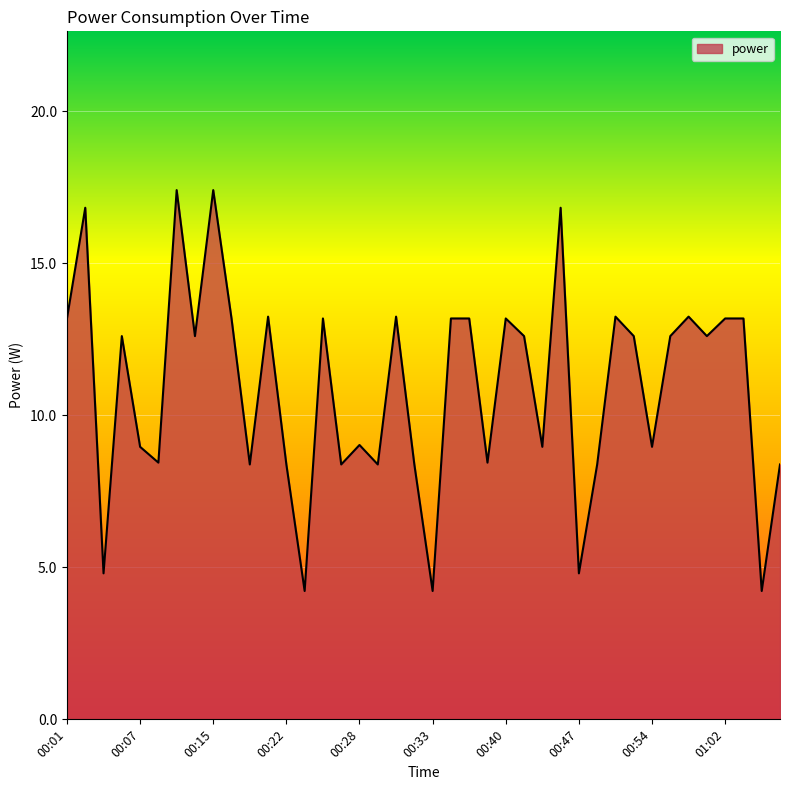

What is the difference between the maximum and minimum values?

13.2